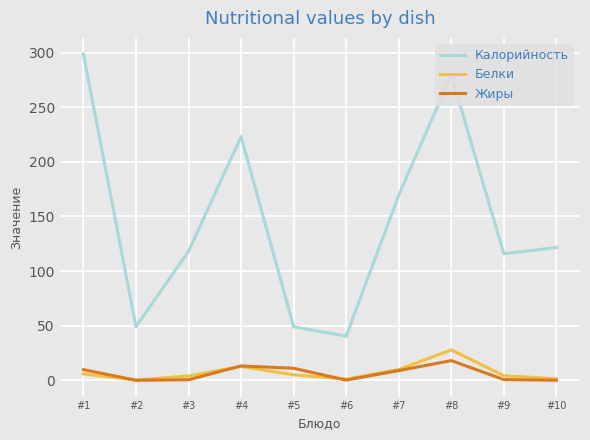

Is it true that Жиры equals 0.7 at #9?

True